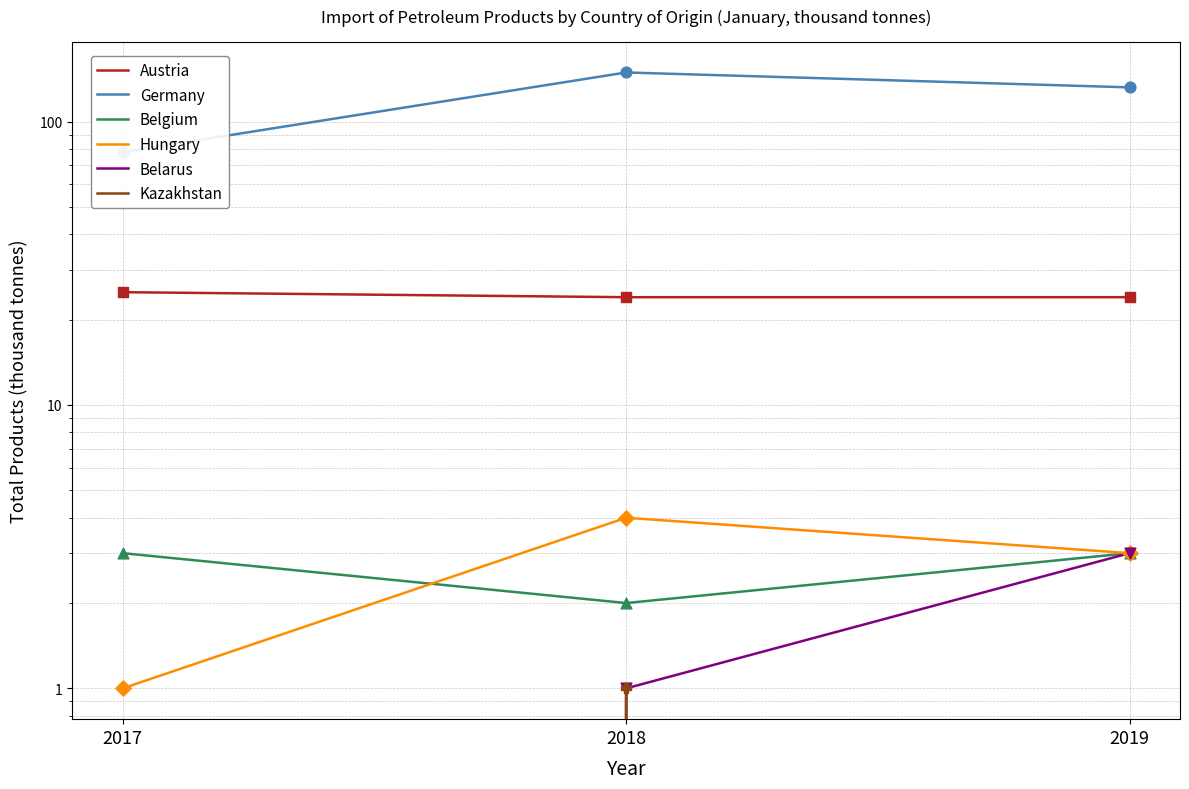

Is the value of Kazakhstan at 2018 greater than the value of Hungary at 2019?

No